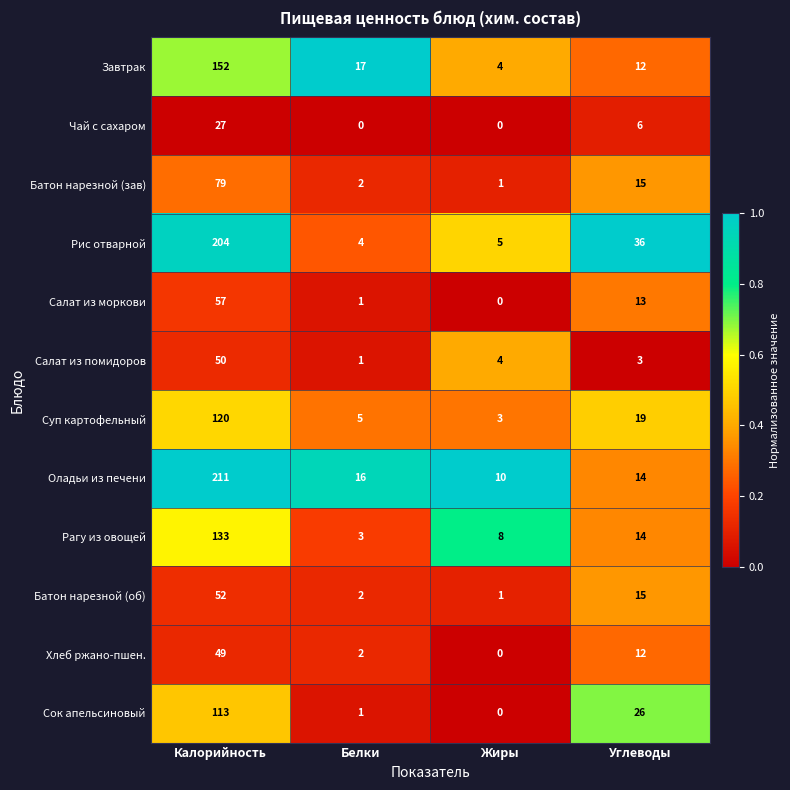

What is the difference between the highest and lowest values at Белки?

17